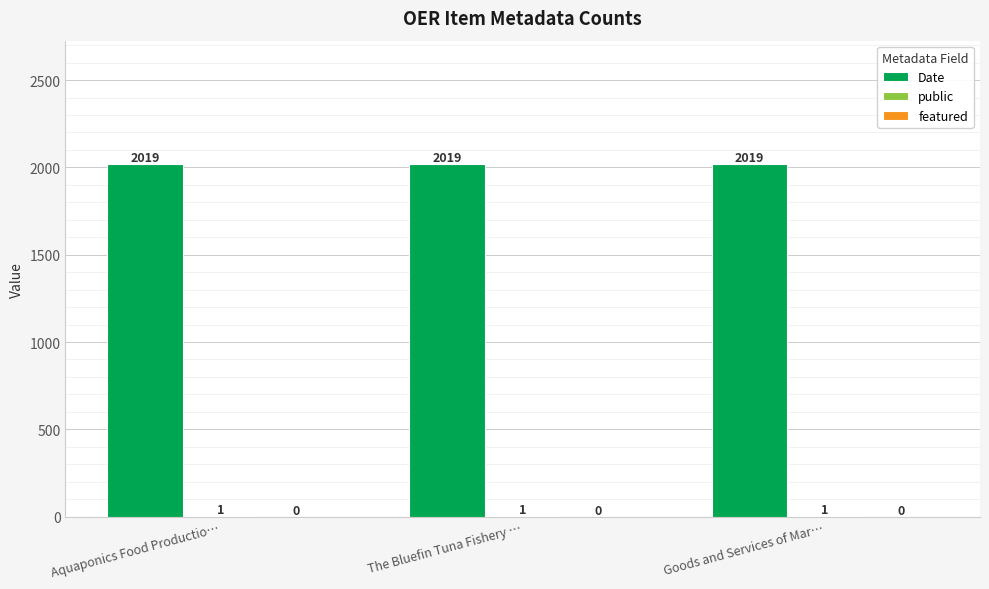

Is it true that Date equals 1110 at Goods and Services of Mar…?

False